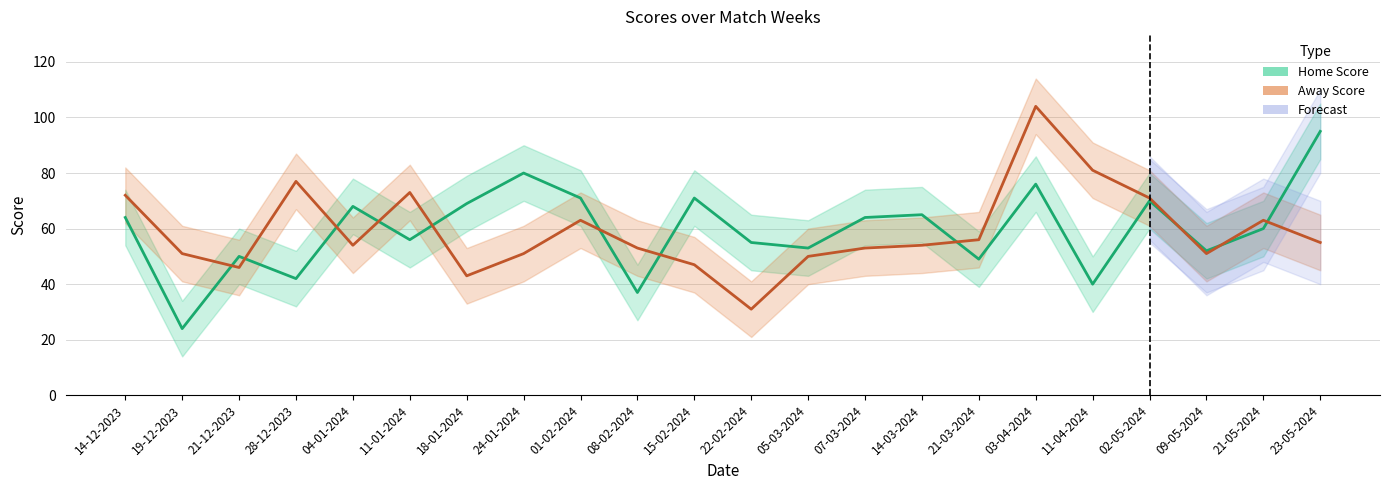

Rank the series at 19-12-2023 from lowest to highest value.

Home Score, Away Score